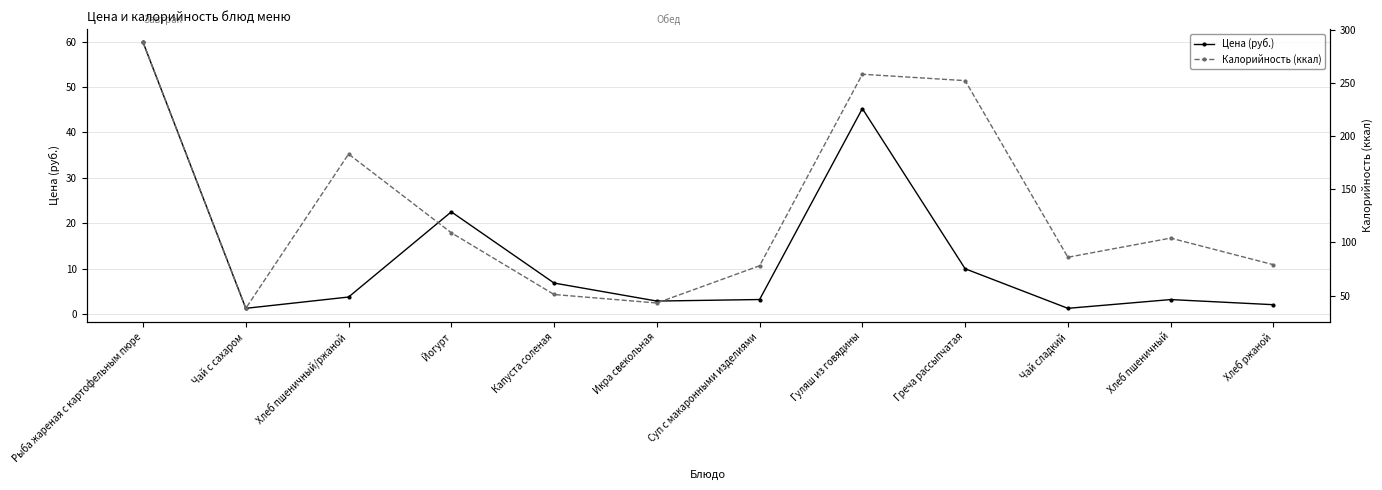

True or false: Цена (руб.) has a value of 10.0 at Греча рассыпчатая.

True